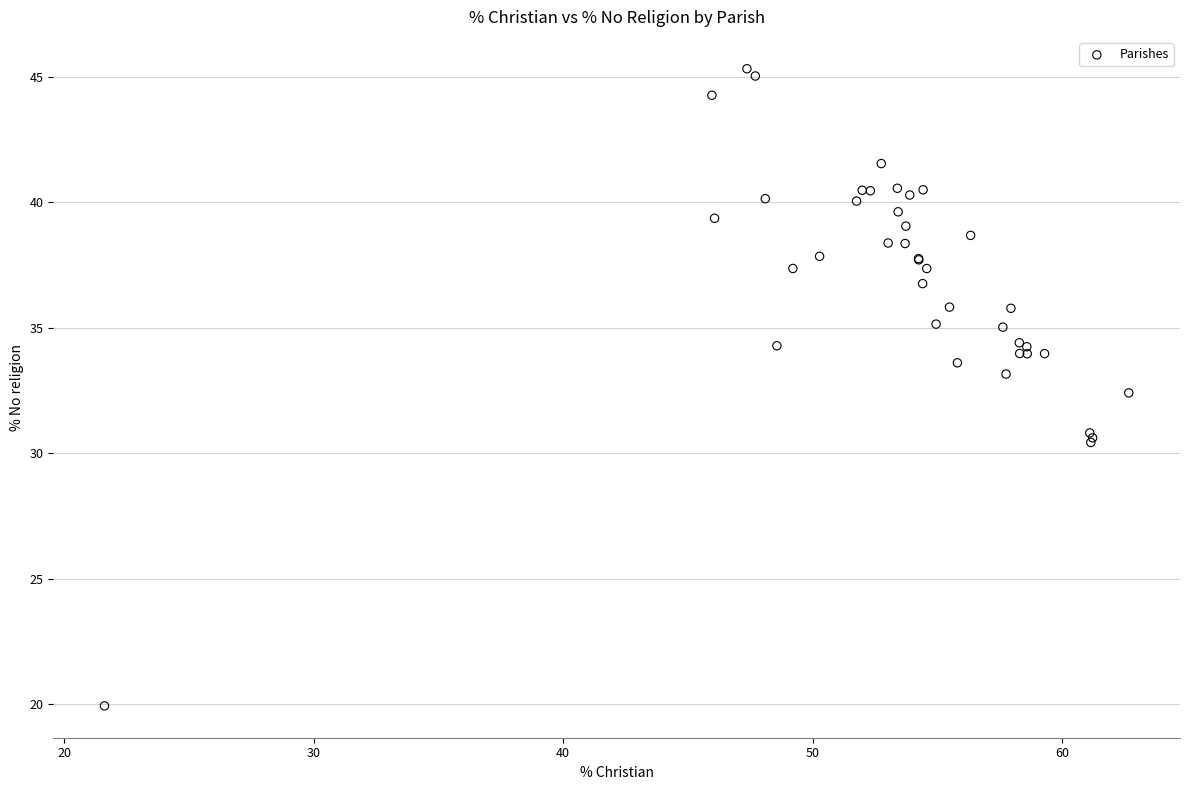

What Y value in the scatter plot is closest to 32?

32.4